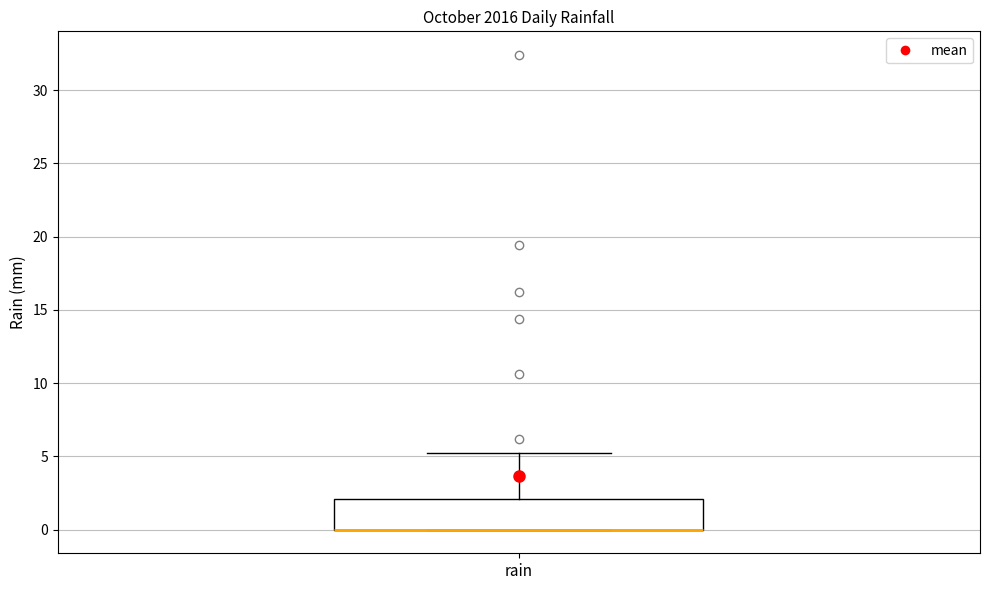

Where is the upper edge of the box for rain on the y-axis? The values are not printed on the chart, so give them approximately, as read against the axis.

2